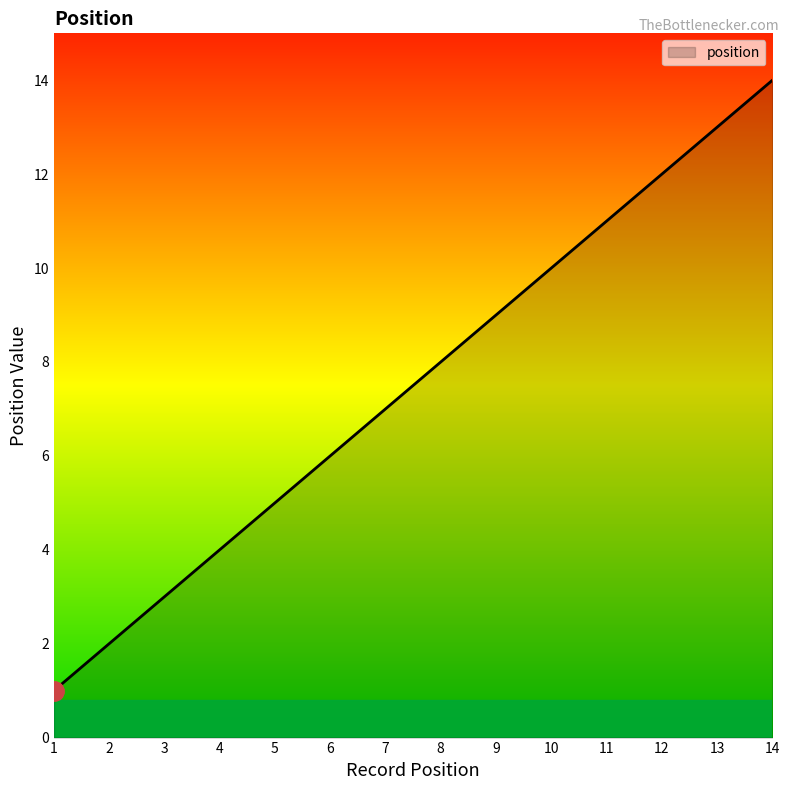

At which label is the value closest to 7?

7